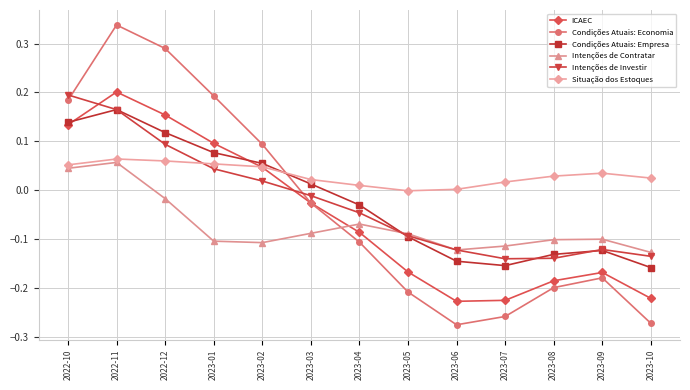

Rank the series by their maximum value, from lowest to highest.

Intenções de Contratar, Situação dos Estoques, Condições Atuais: Empresa, Intenções de Investir, ICAEC, Condições Atuais: Economia